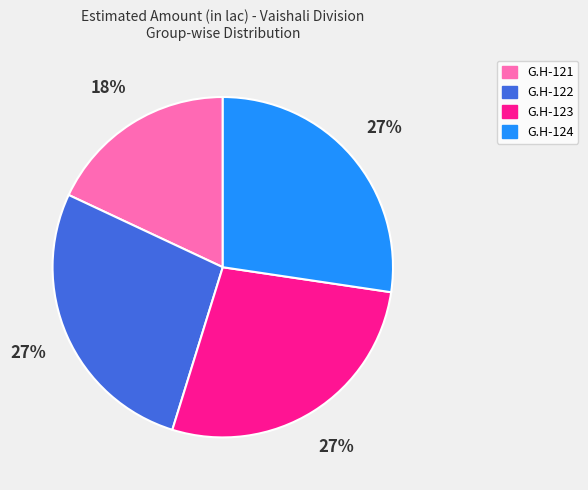

To the nearest percent, what percentage of the pie is G.H-123?

27%